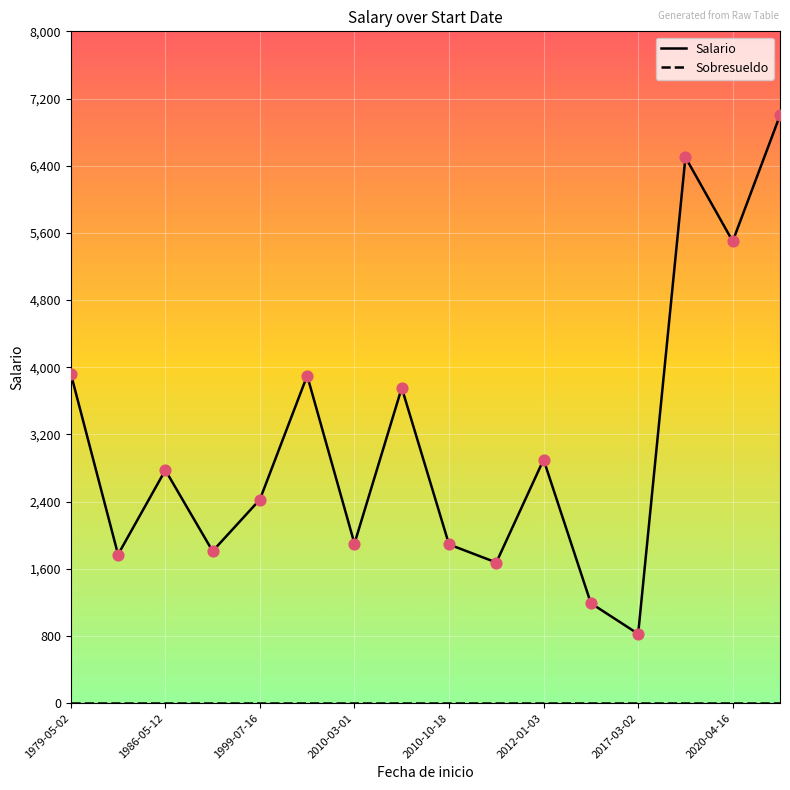

Which series has the largest range (max minus min)?

Salario